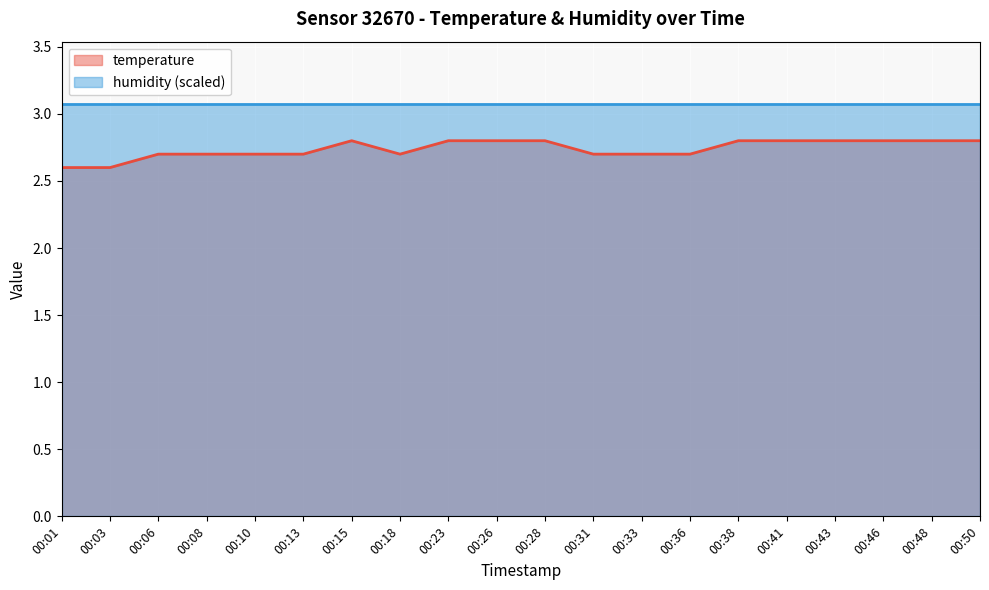

Count the number of data series in this chart.

2